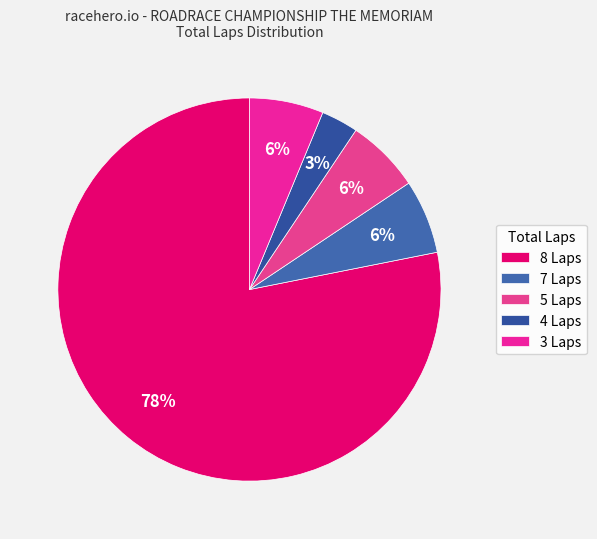

Count the number of slices in the pie.

5